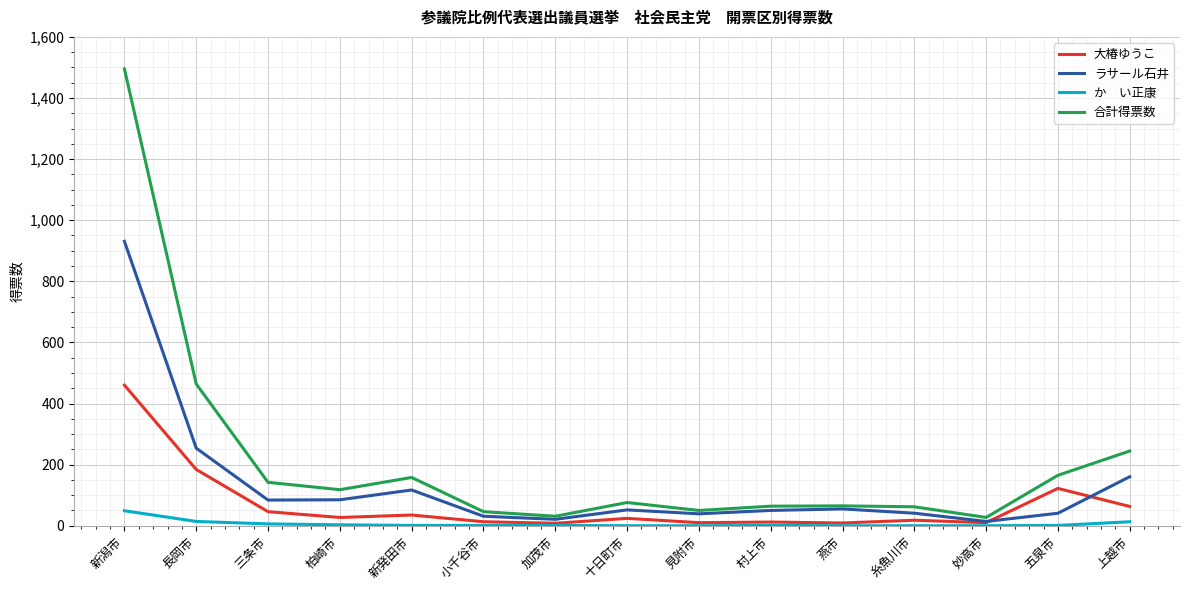

What is the maximum value shown in the chart?

1495.1